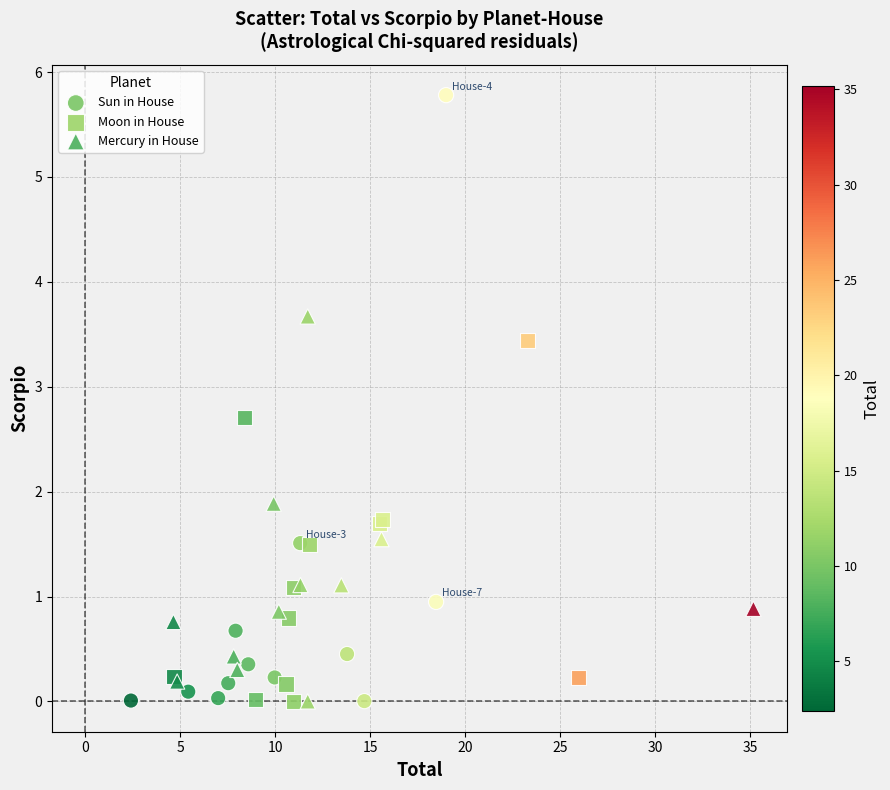

Which series has the largest Y range (max minus min)?

Sun in House